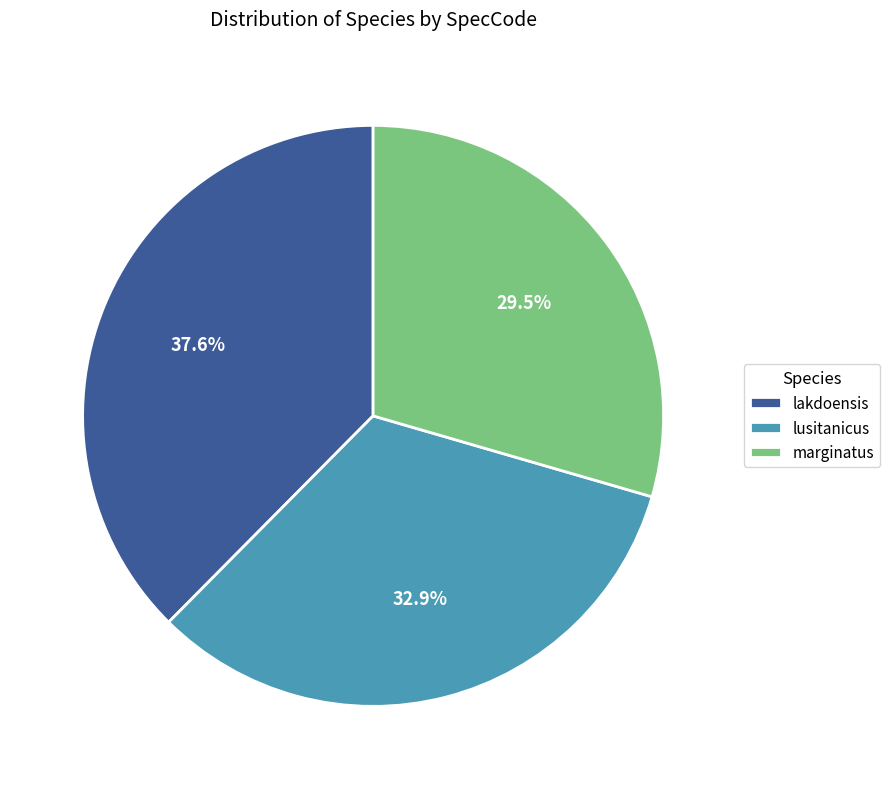

Is there a majority slice in this chart?

No